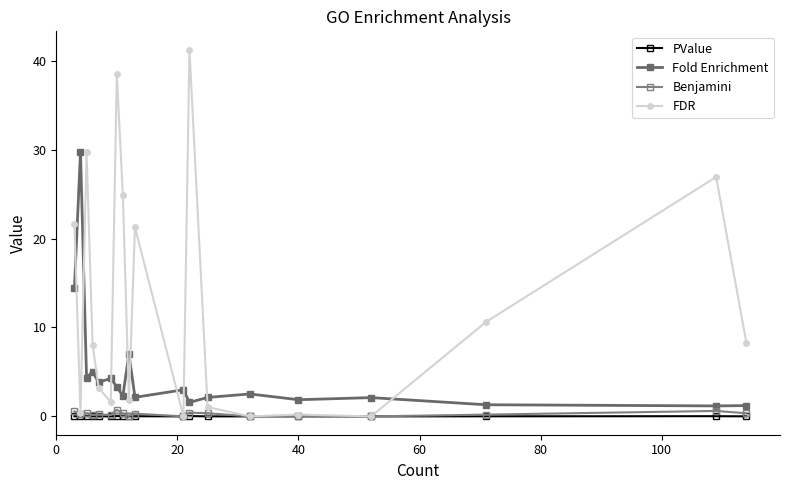

Which series has the widest spread of values?

FDR